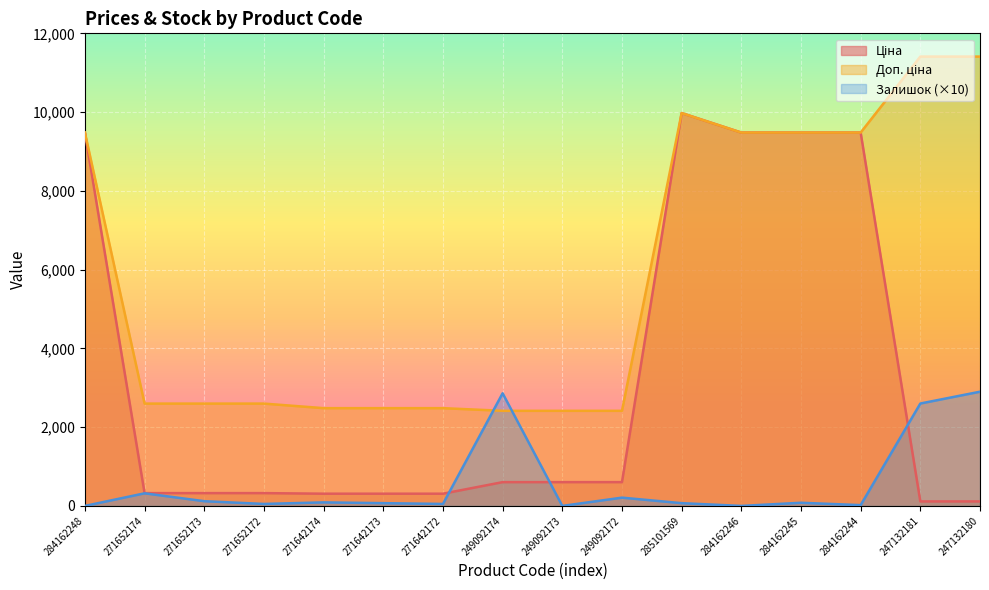

After their last crossing, which series has the higher values: Залишок or Доп. ціна?

Доп. ціна